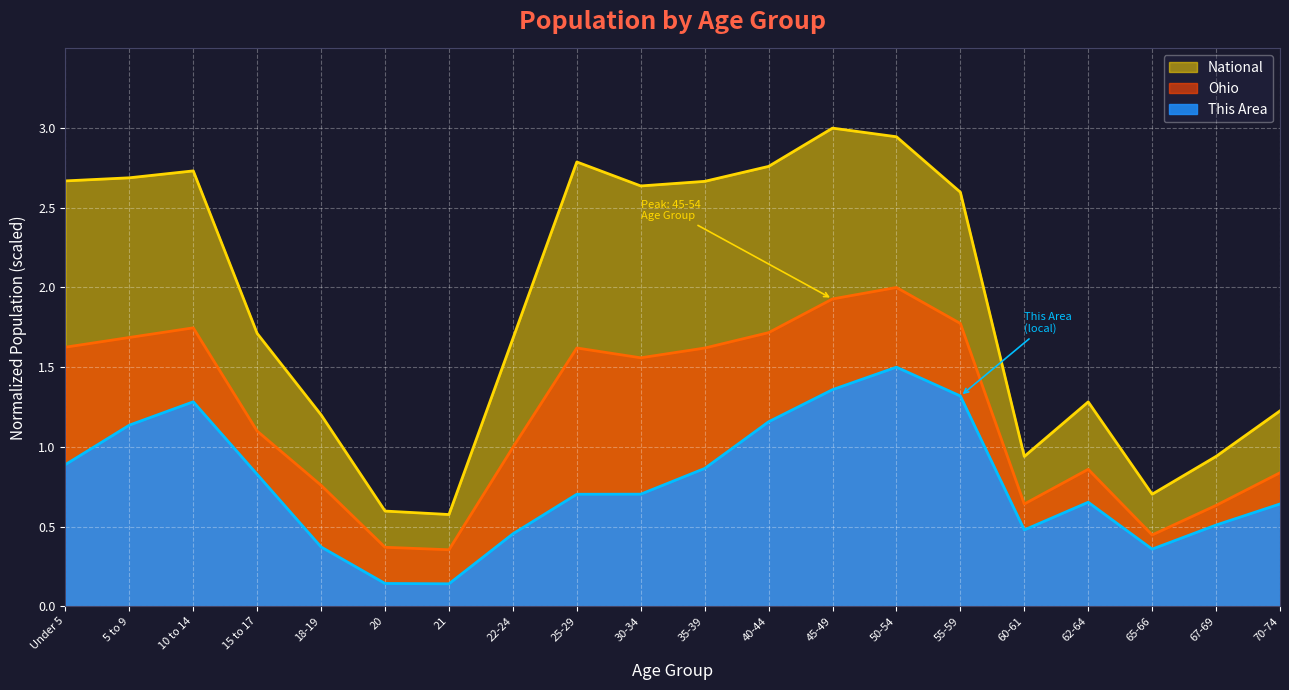

Is it true that Ohio equals 2.4 at 35-39?

False